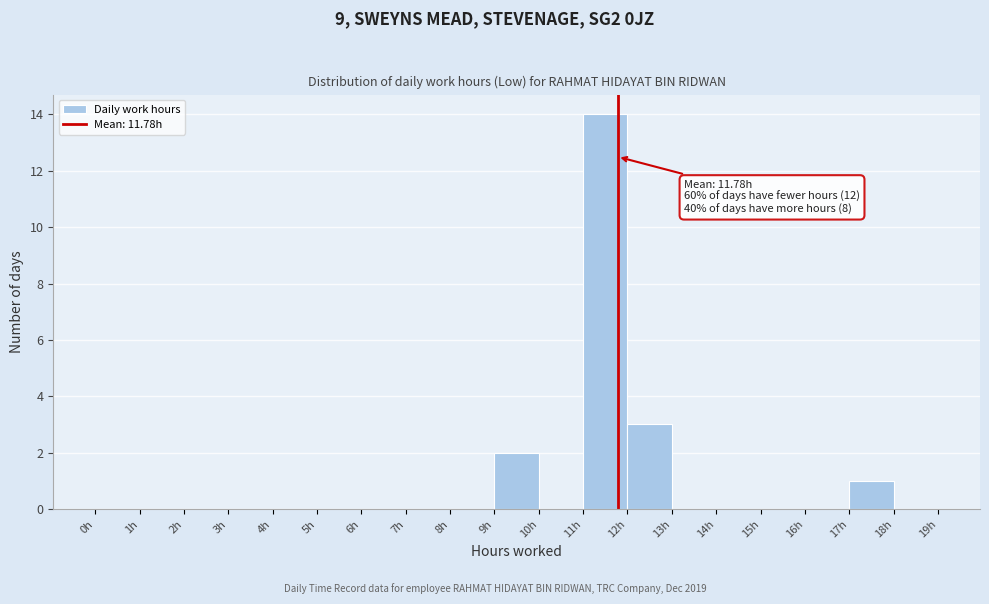

Over which range of the x-axis is the bar tallest?

11 to 12